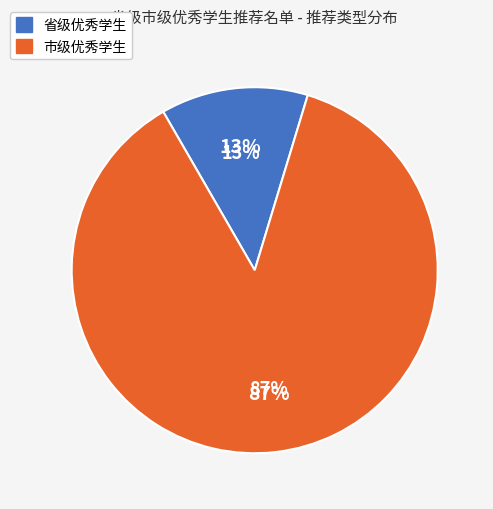

To the nearest percent, what is the difference between the 市级优秀学生 and 省级优秀学生 slice percentages?

74%